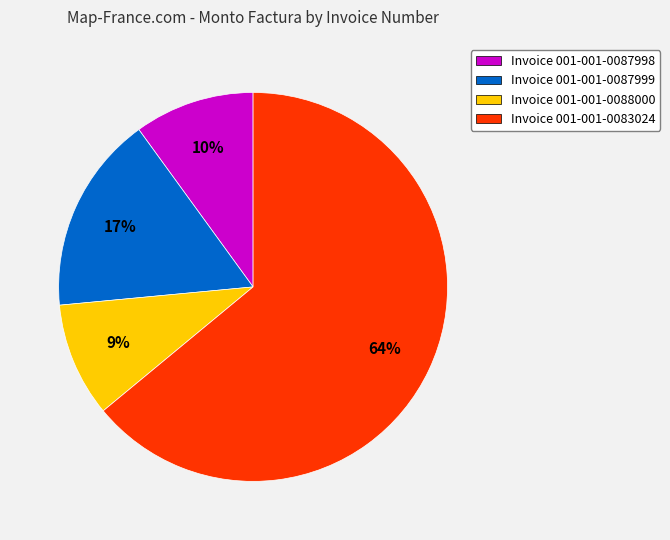

Which category has the biggest portion of the pie?

Invoice 001-001-0083024